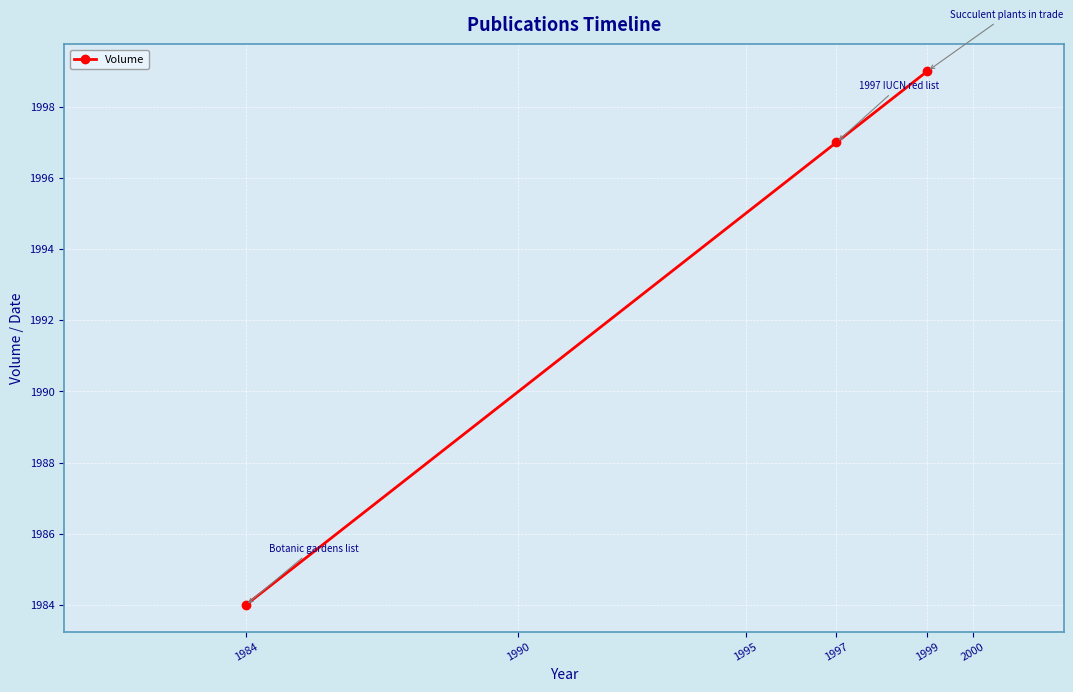

Reading left to right, list all the values displayed in this chart.

1984=1984	1997=1997	1999=1999